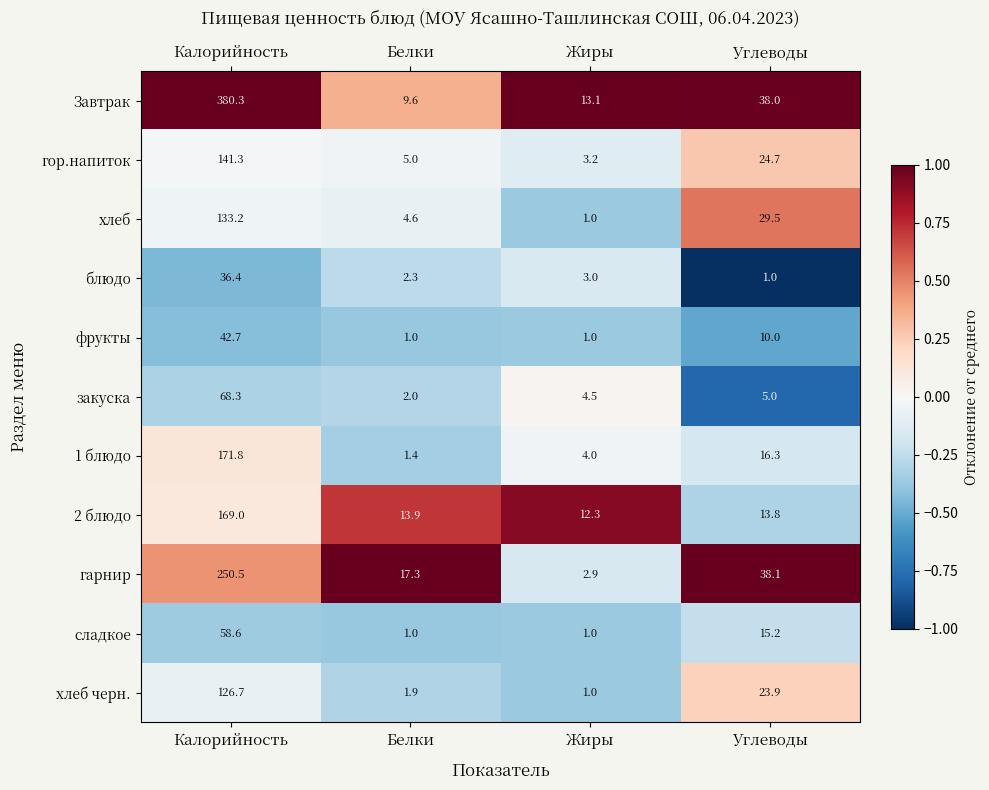

What is the difference between the maximum and minimum values in the хлеб черн. series?

125.7